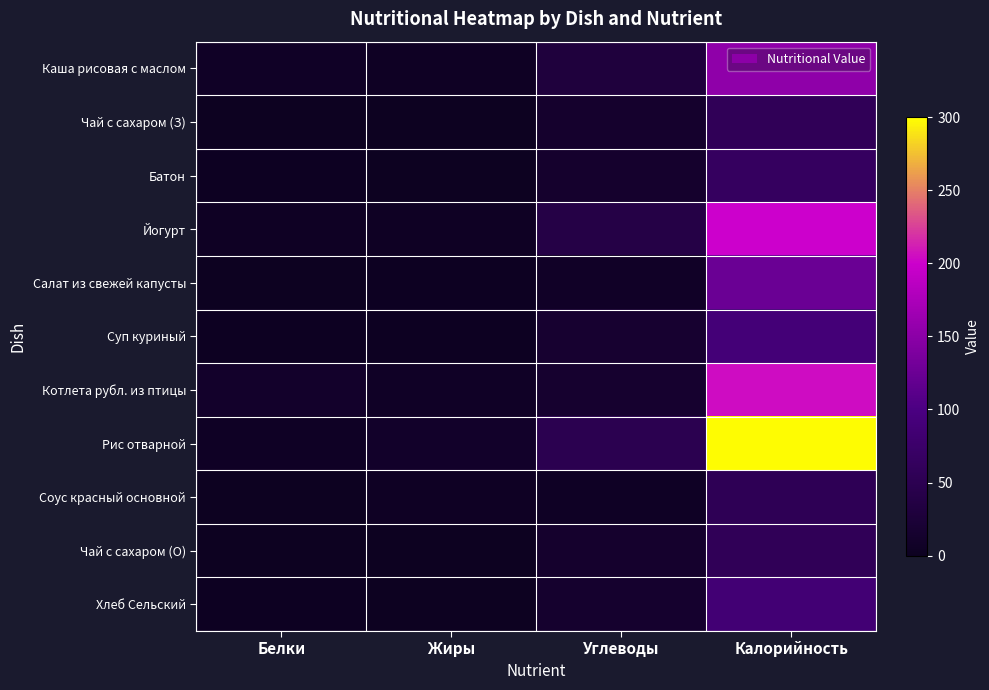

How many categories are shown in the chart?

4